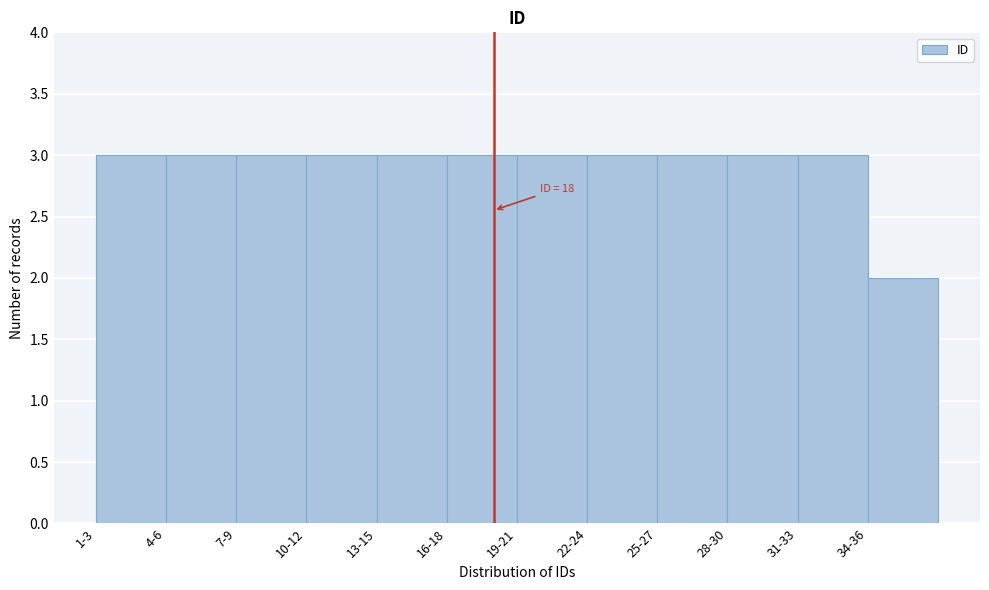

Reading left to right, transcribe all the data shown in this chart.

3	3	3	3	3	3	3	3	3	3	3	2